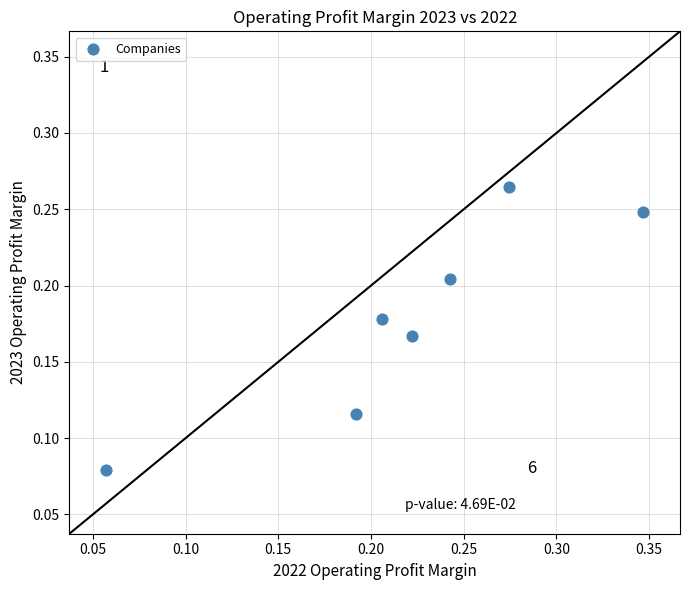

Count the number of points in this scatter plot.

7